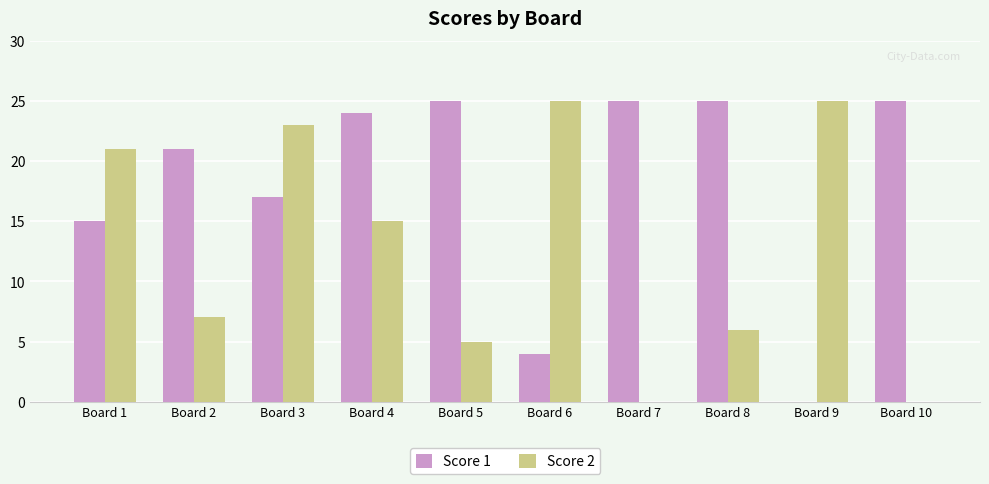

What is the maximum value shown in the chart?

25